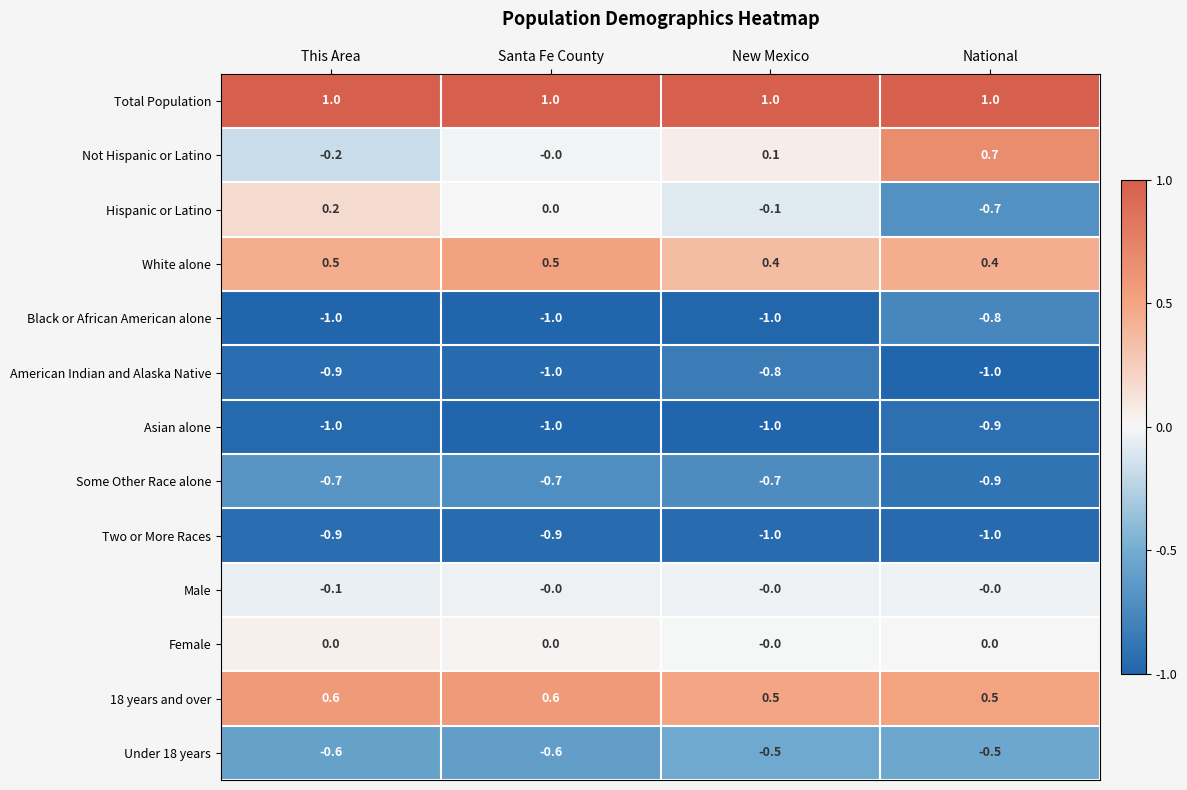

What is the spread (max minus min) of values at National?

2.0